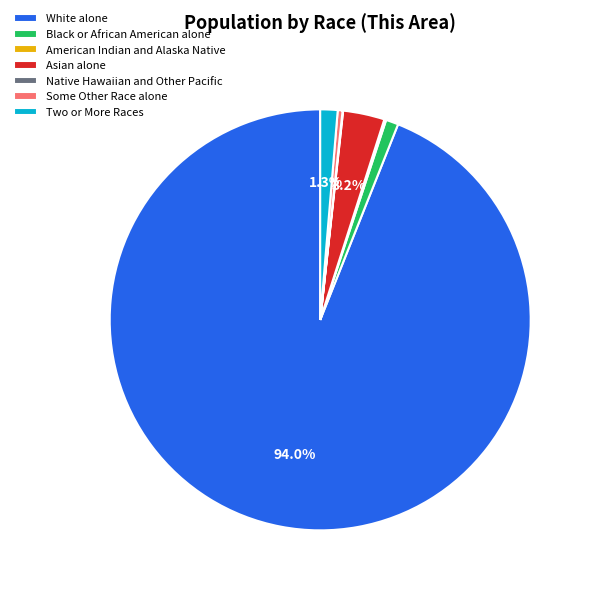

Which slice represents more than half of the pie?

White alone